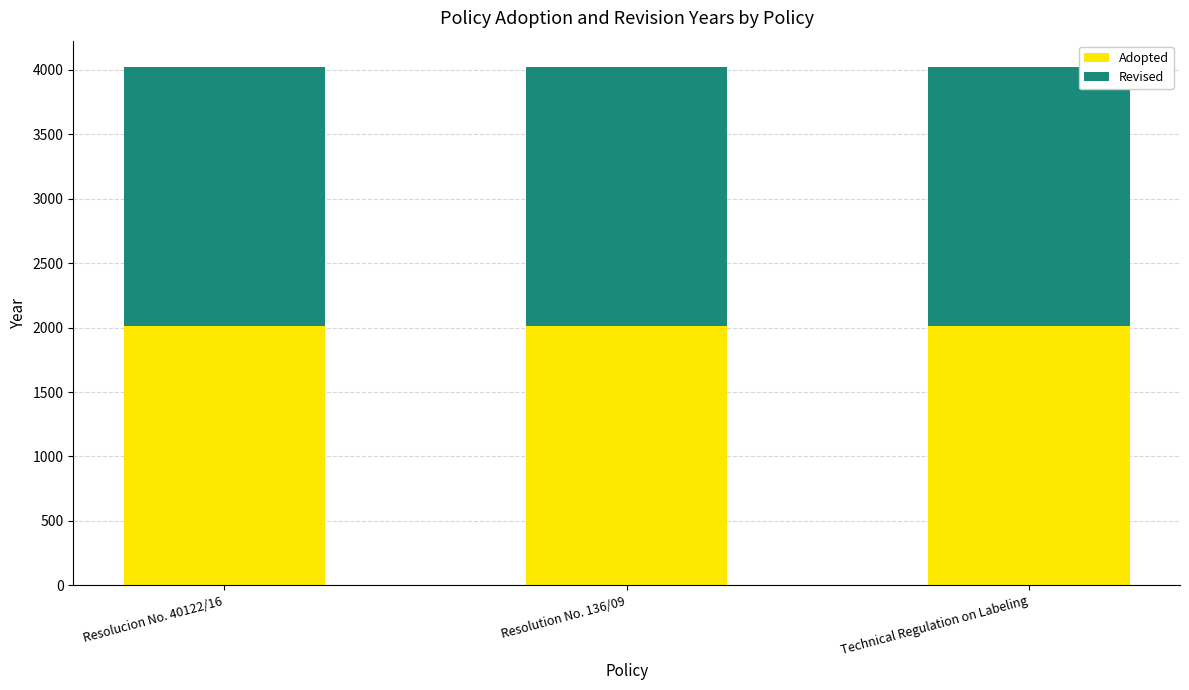

What is the maximum value for Adopted?

2009